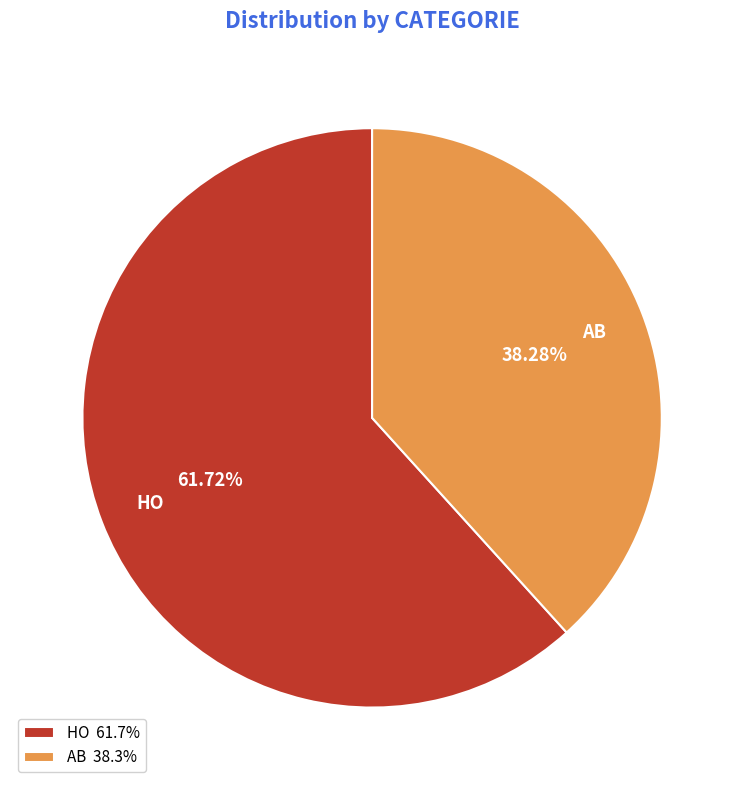

Is the sum of HO and AB greater than half?

Yes